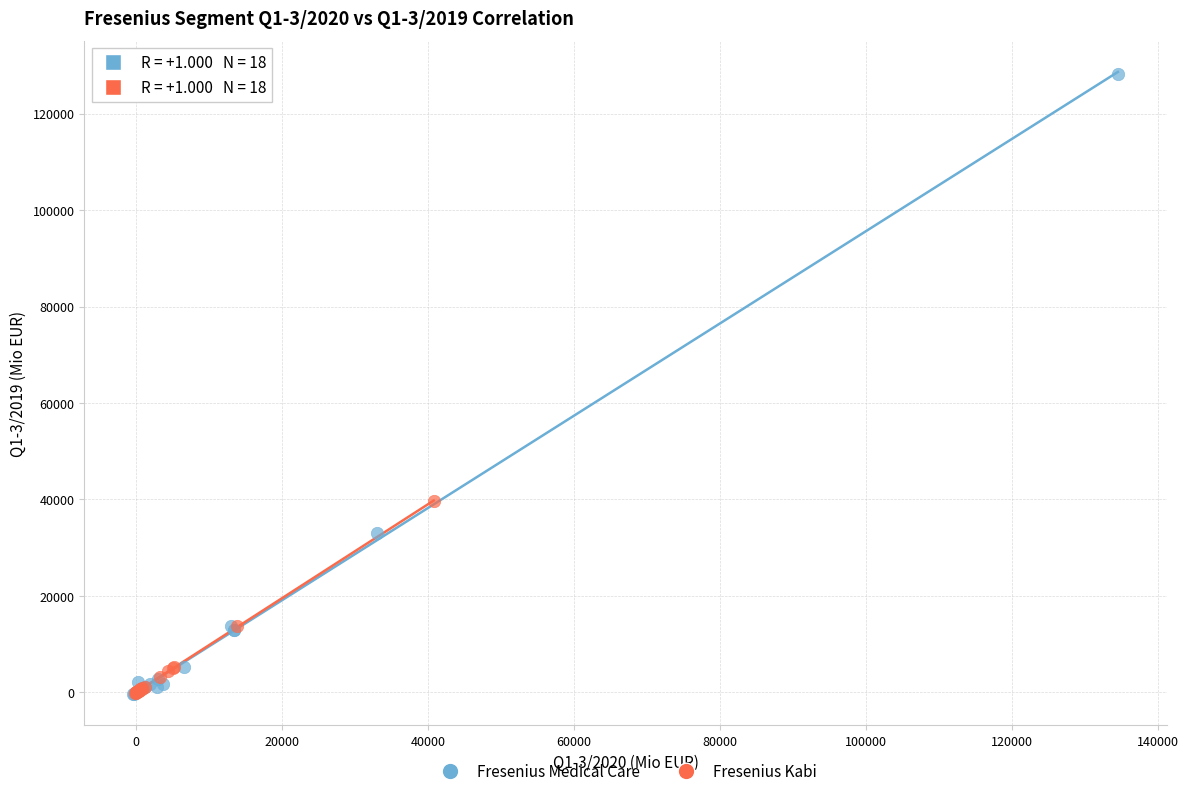

Which series contains the highest Y value?

Fresenius Medical Care